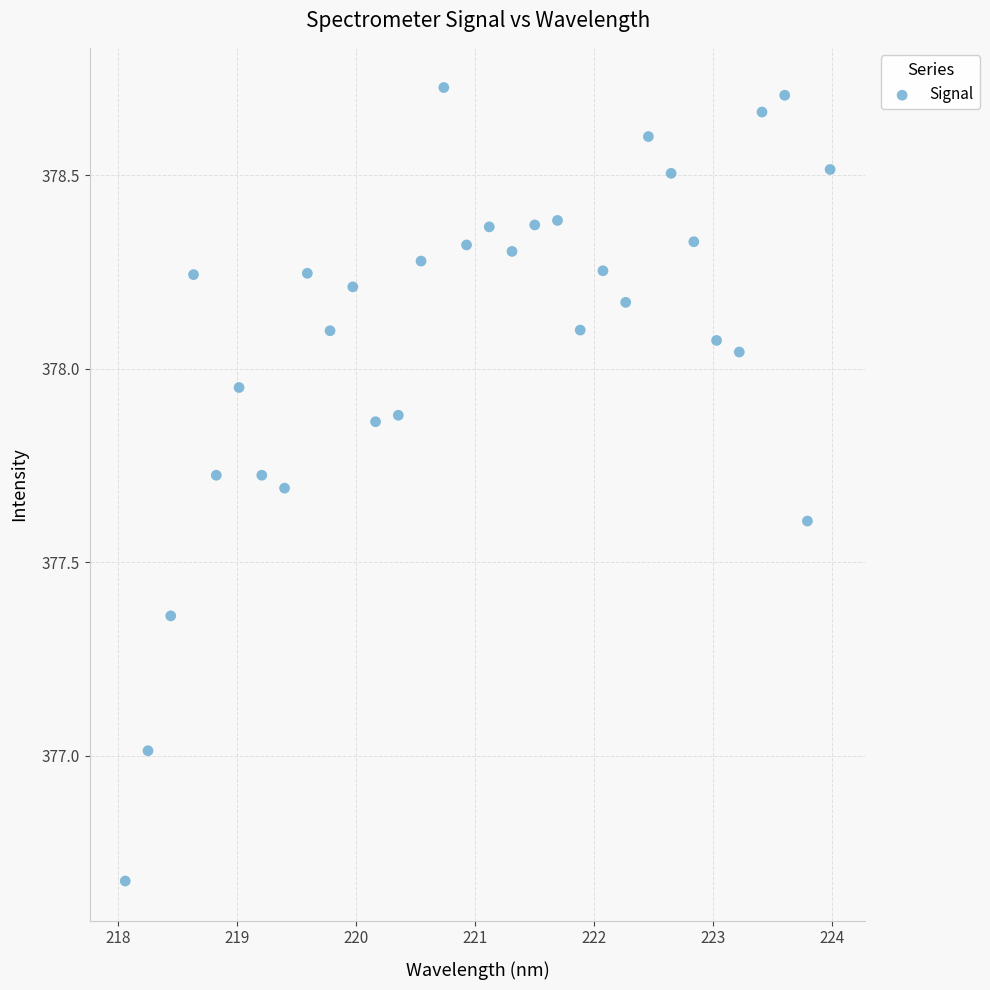

What is the range of X values (max minus min)?

5.9